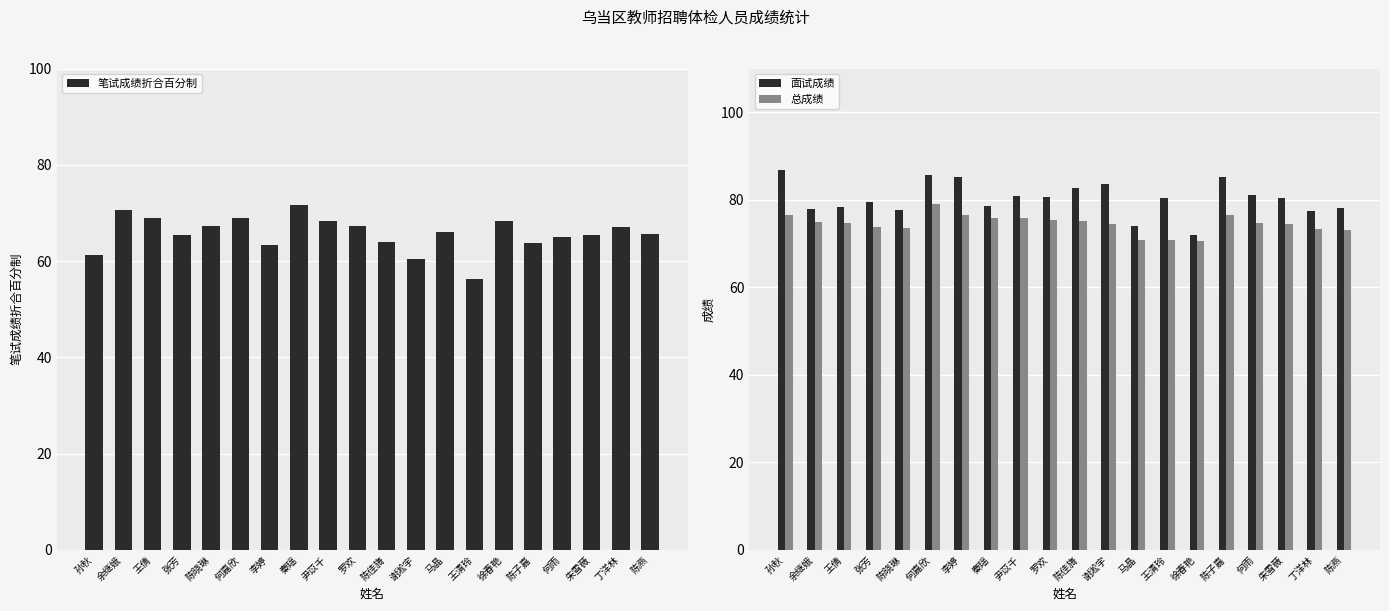

Which category has the highest value in the 面试成绩 series?

孙秋